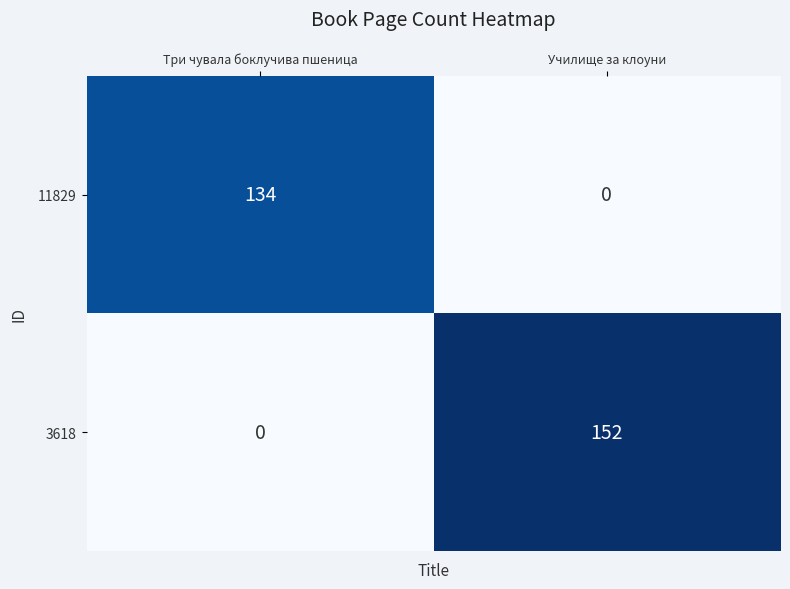

What is the sum of the 3618 values at Три чувала боклучива пшеница and Училище за клоуни?

152